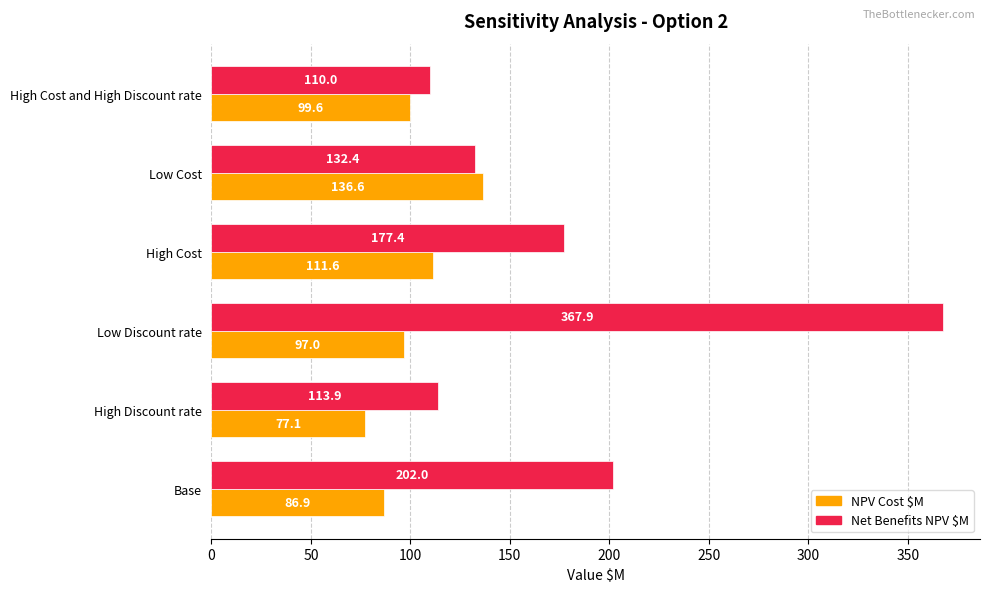

At which label is Net Benefits NPV $M closest to 238?

Base